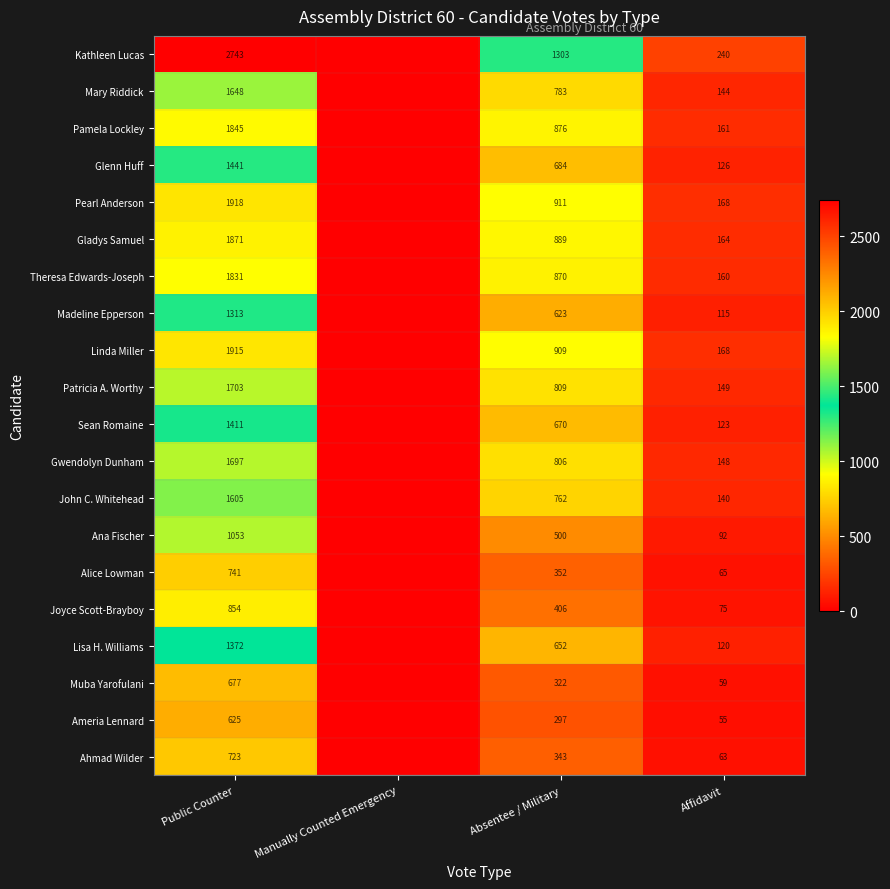

What is the difference between the highest and lowest values at Affidavit?

185